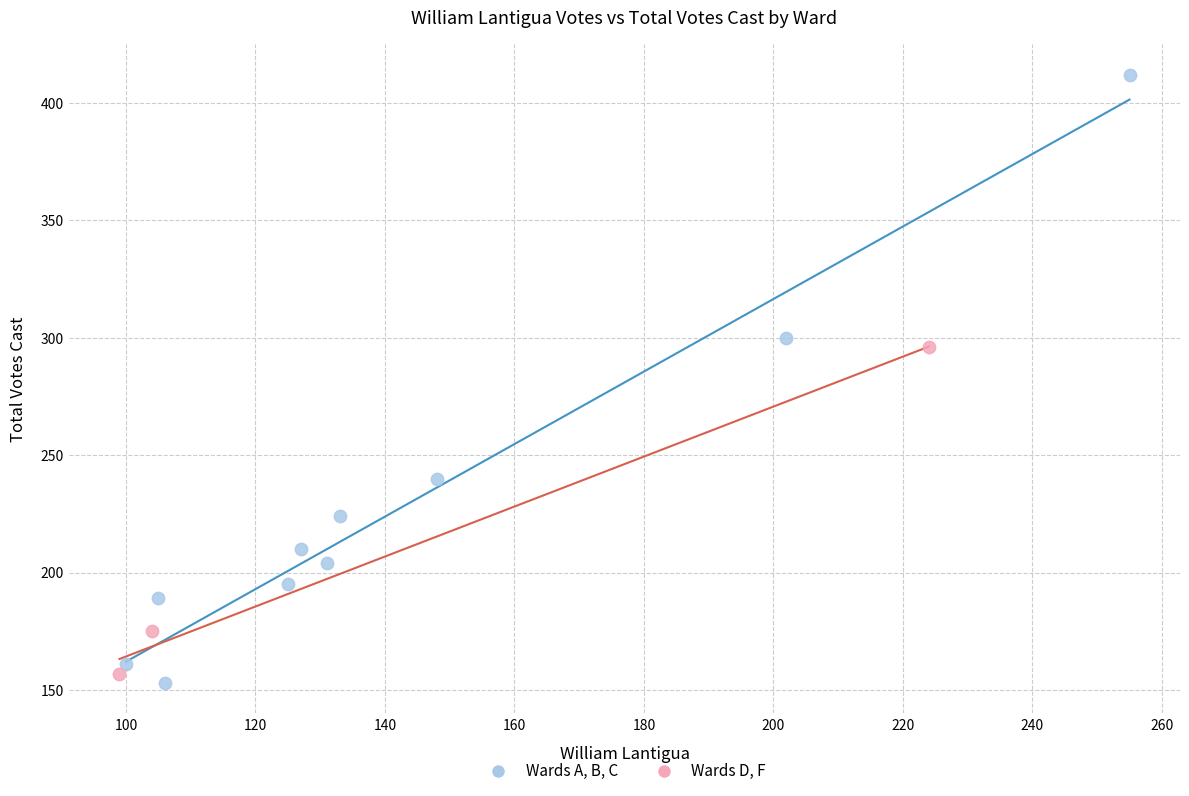

What are all the series names shown in the legend?

Wards A, B, C, Wards D, F